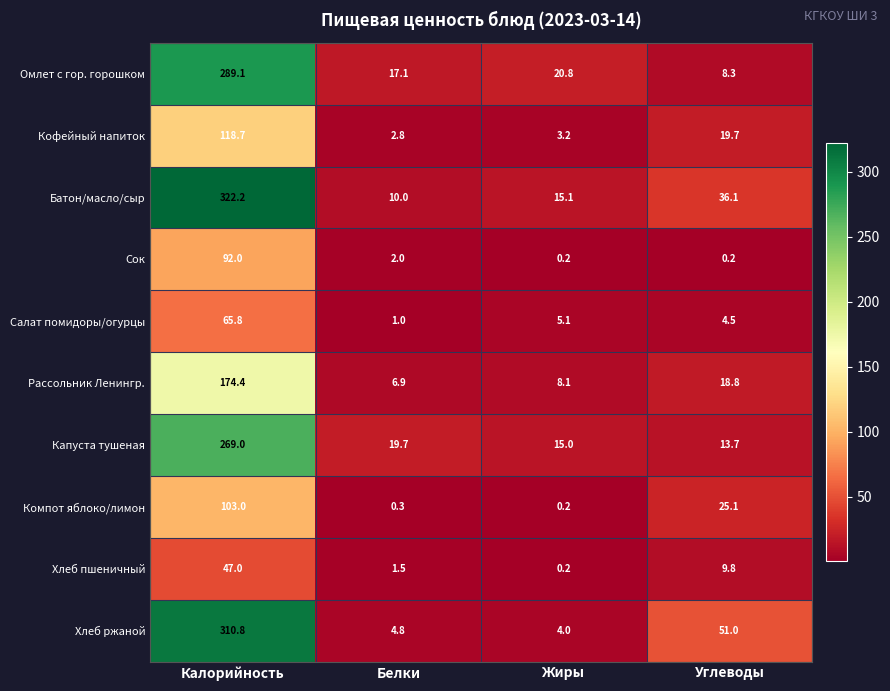

What is the average value of the Сок series?

23.6